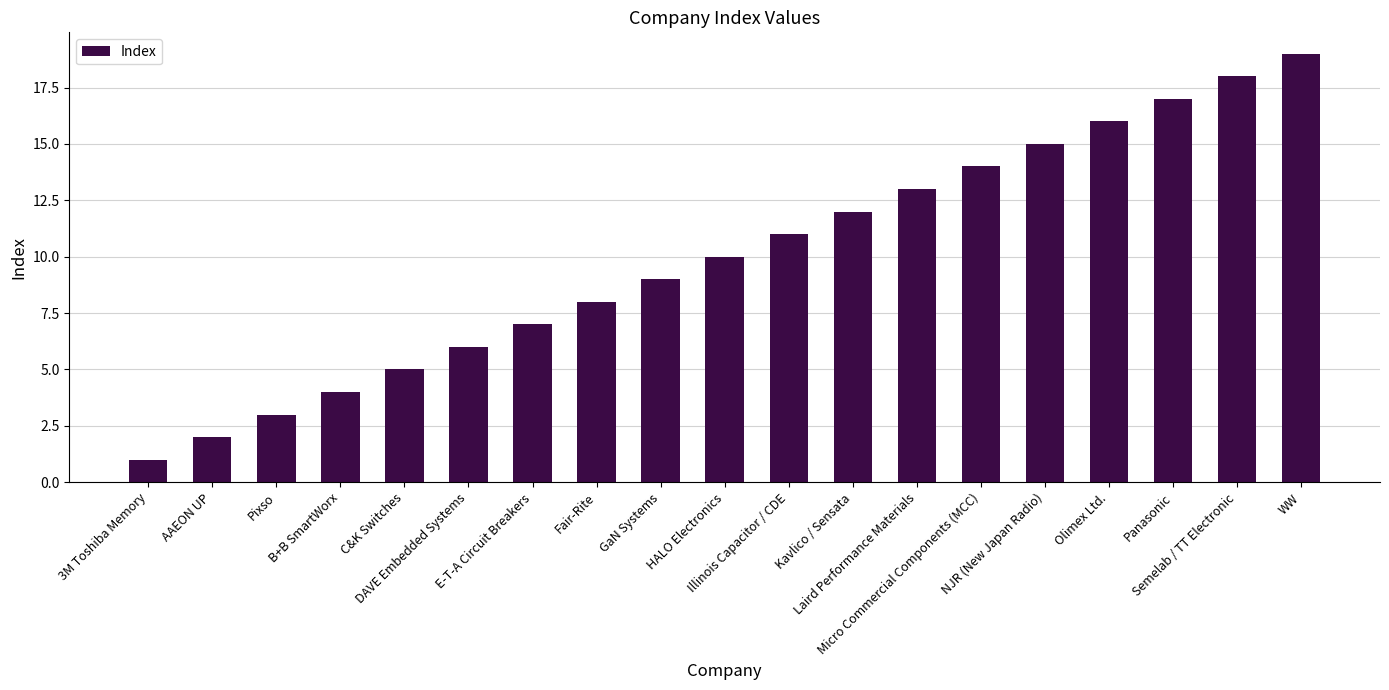

How many series are shown in this chart?

1